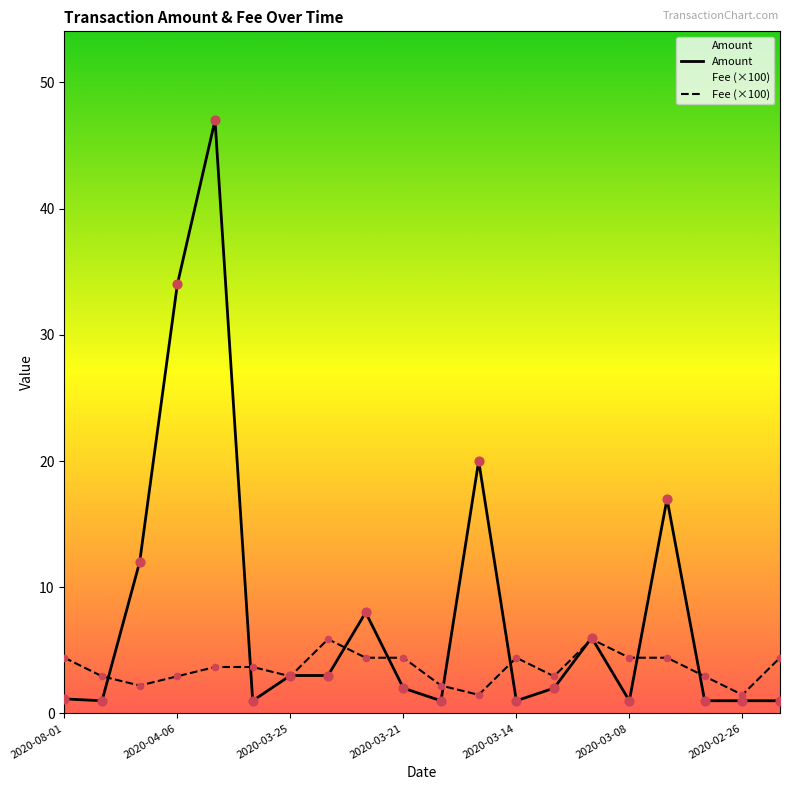

What are all the series names shown in the legend?

Amount, Fee (×100)